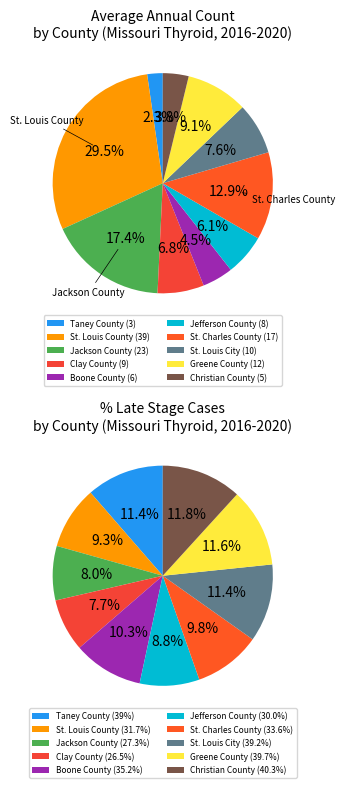

To the nearest percent, what portion does Clay County represent?

8%